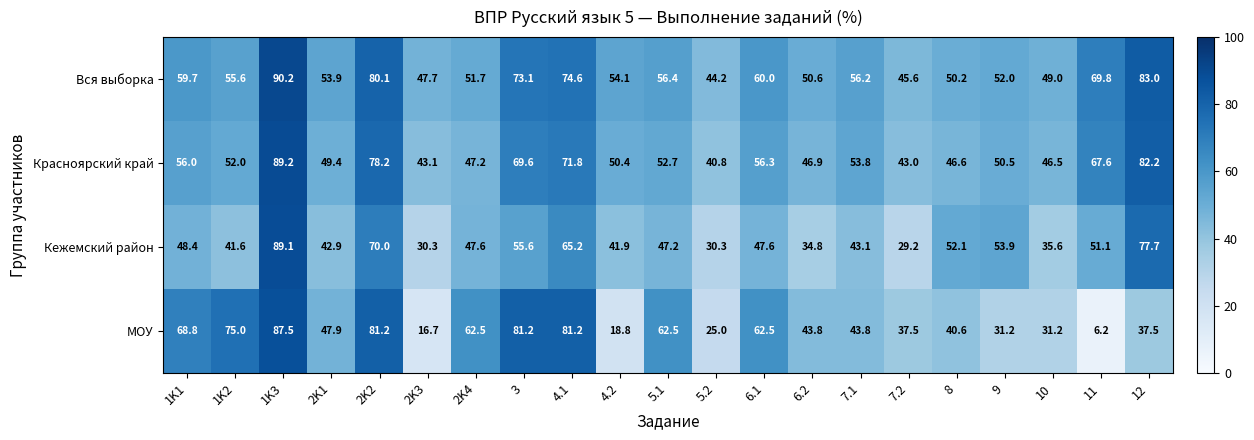

Count the number of data series in this chart.

4